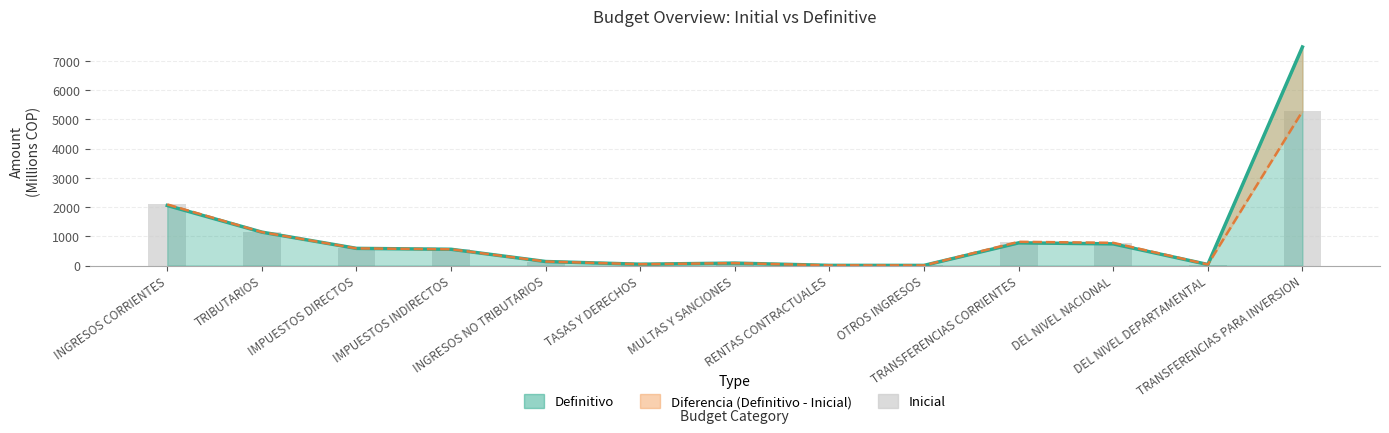

What is the change in value from IMPUESTOS DIRECTOS to MULTAS Y SANCIONES?

-504.1